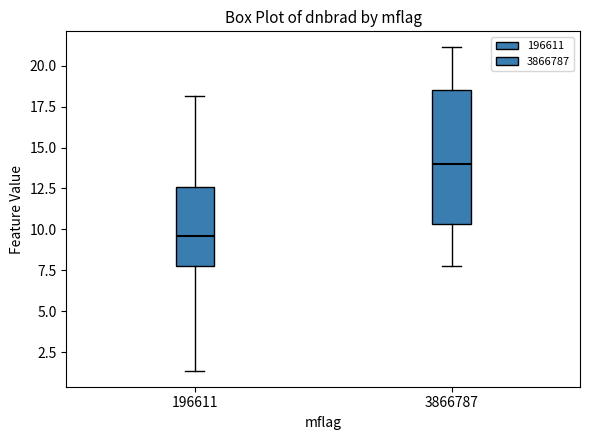

Reading left to right, transcribe this box plot: for each box, give where its median line is, the range the box spans, and where its two whiskers end, as read against the y-axis. The values are not printed on the chart, so give them approximately, as read against the axis.

196611: median 9.5, box 7.5 to 12.5, whiskers 1.5 to 18.0
3866787: median 14.0, box 10.5 to 18.5, whiskers 8.0 to 21.0